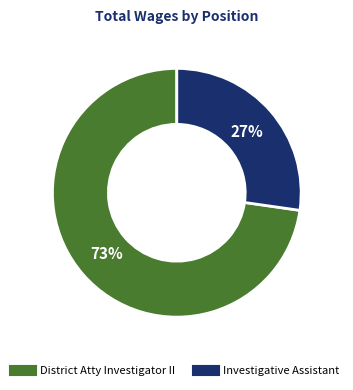

True or false: District Atty Investigator II accounts for 82% of the total.

False